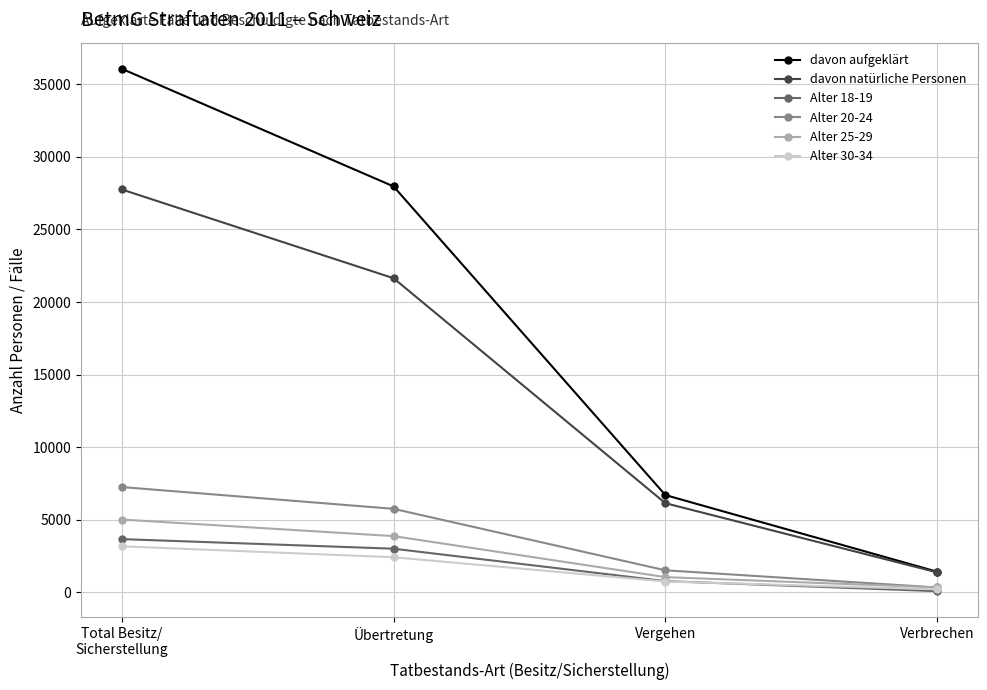

Reading right to left, extract all data points from this chart.

davon aufgeklärt: 1411	6697	27969	36077
davon natürliche Personen: 1367	6136	21641	27759
Alter 18-19: 71	764	2999	3660
Alter 20-24: 327	1511	5747	7248
Alter 25-29: 328	1040	3867	5011
Alter 30-34: 197	738	2410	3163